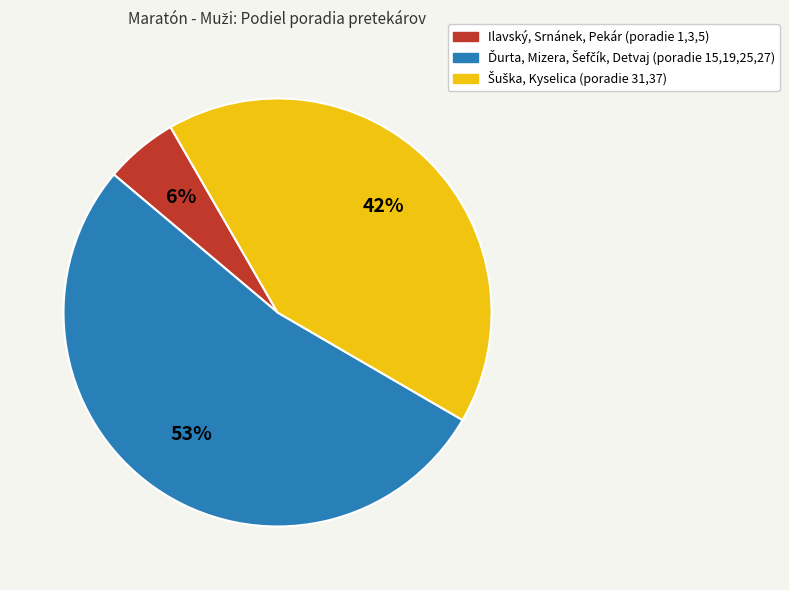

To the nearest percent, what is the average slice percentage?

33%